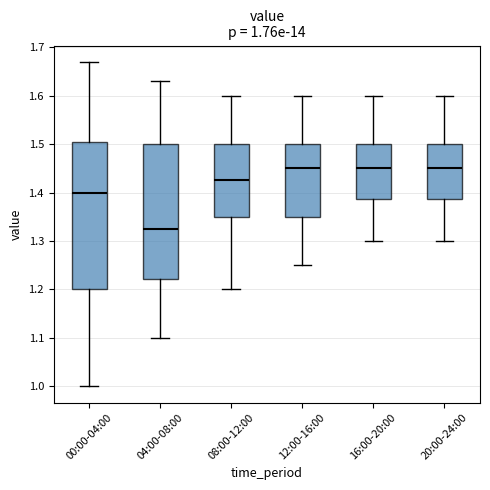

Which box's median line is the lowest?

04:00-08:00